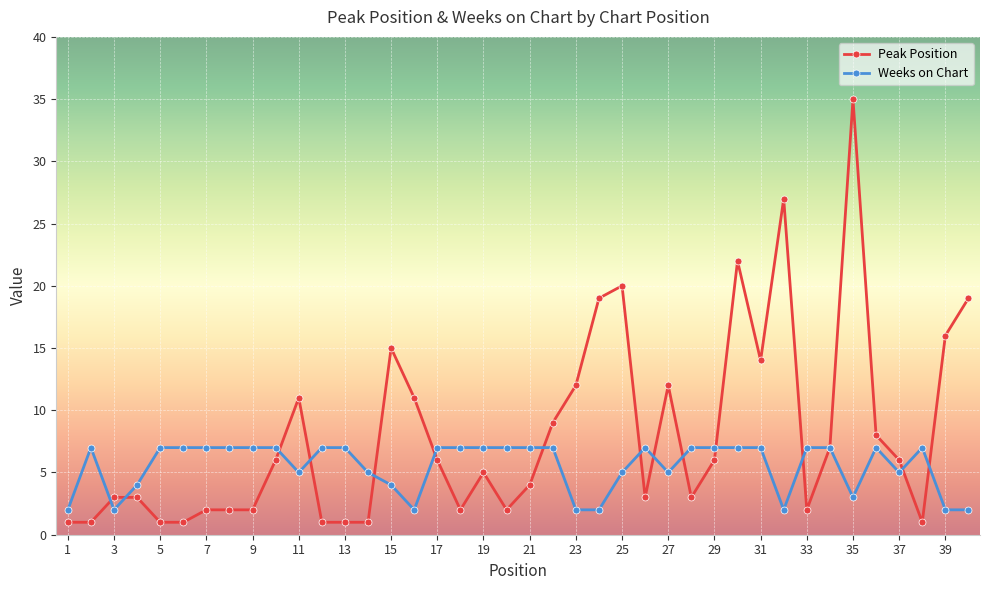

True or false: Peak Position has more than 1 points higher than both neighbors.

True